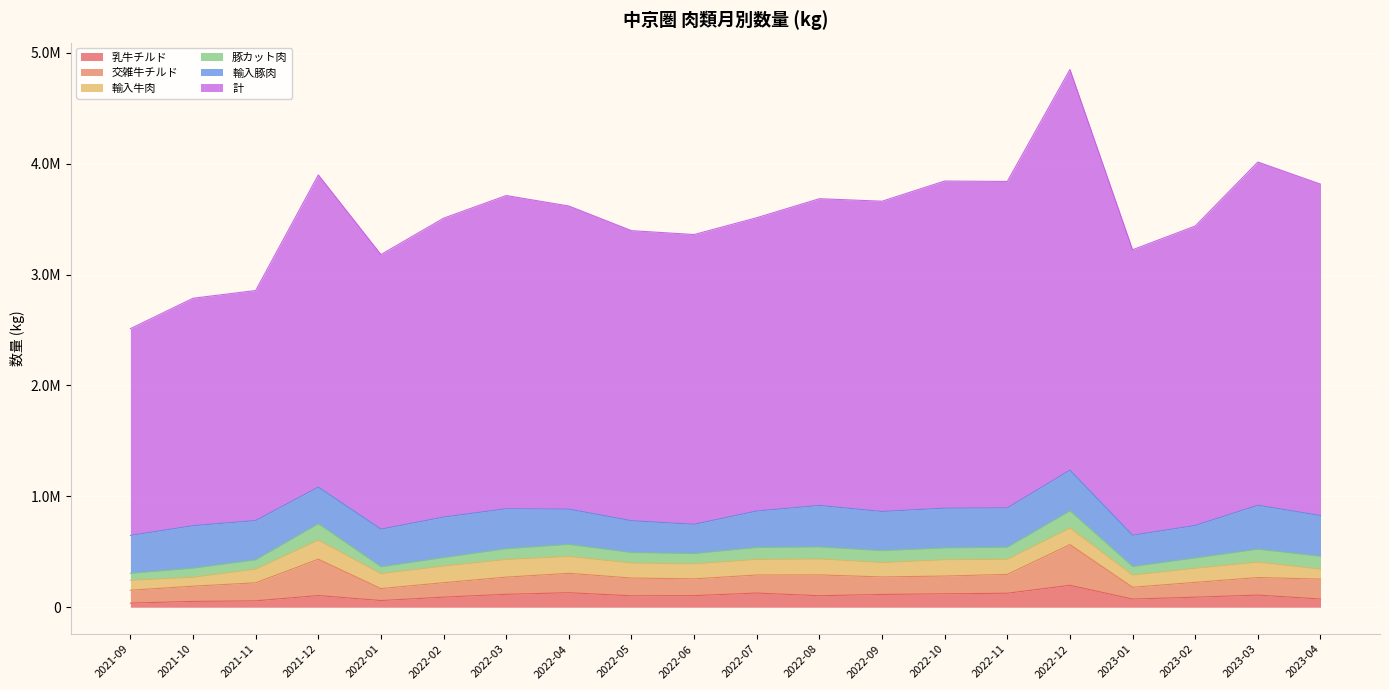

What is the label of the 2nd point from the right?

2023-03